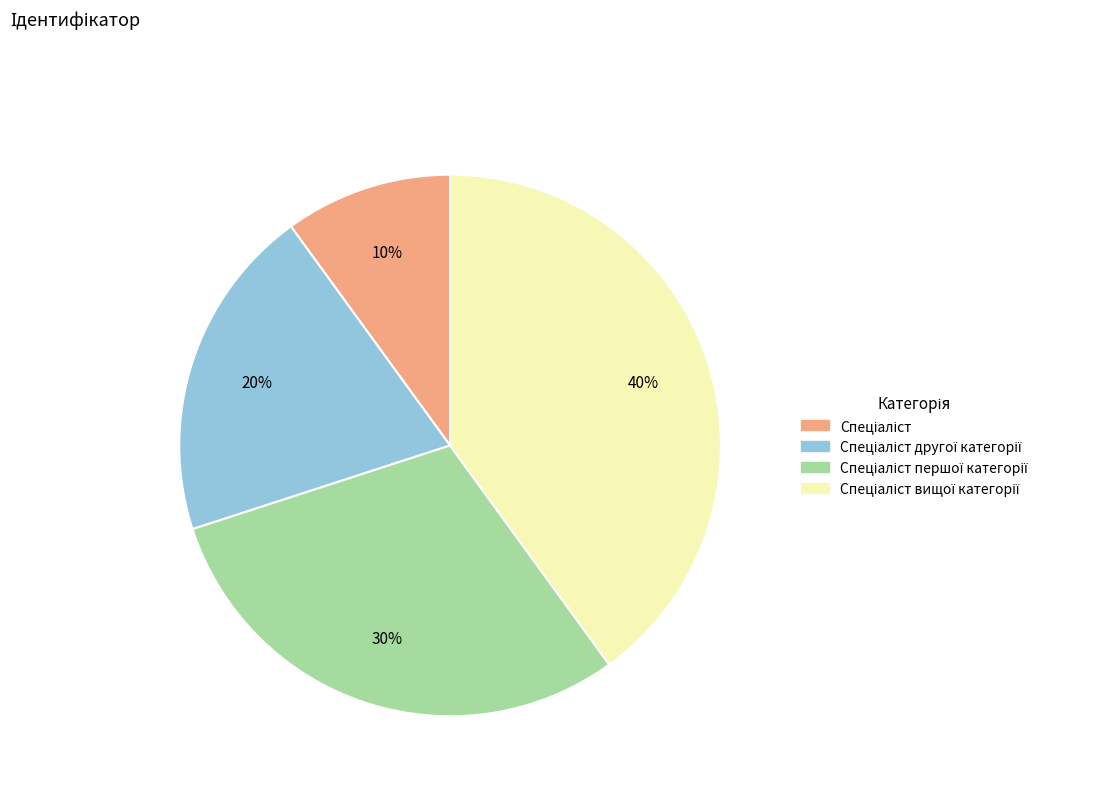

To the nearest percent, what is the difference between the largest and smallest slice percentages?

30%